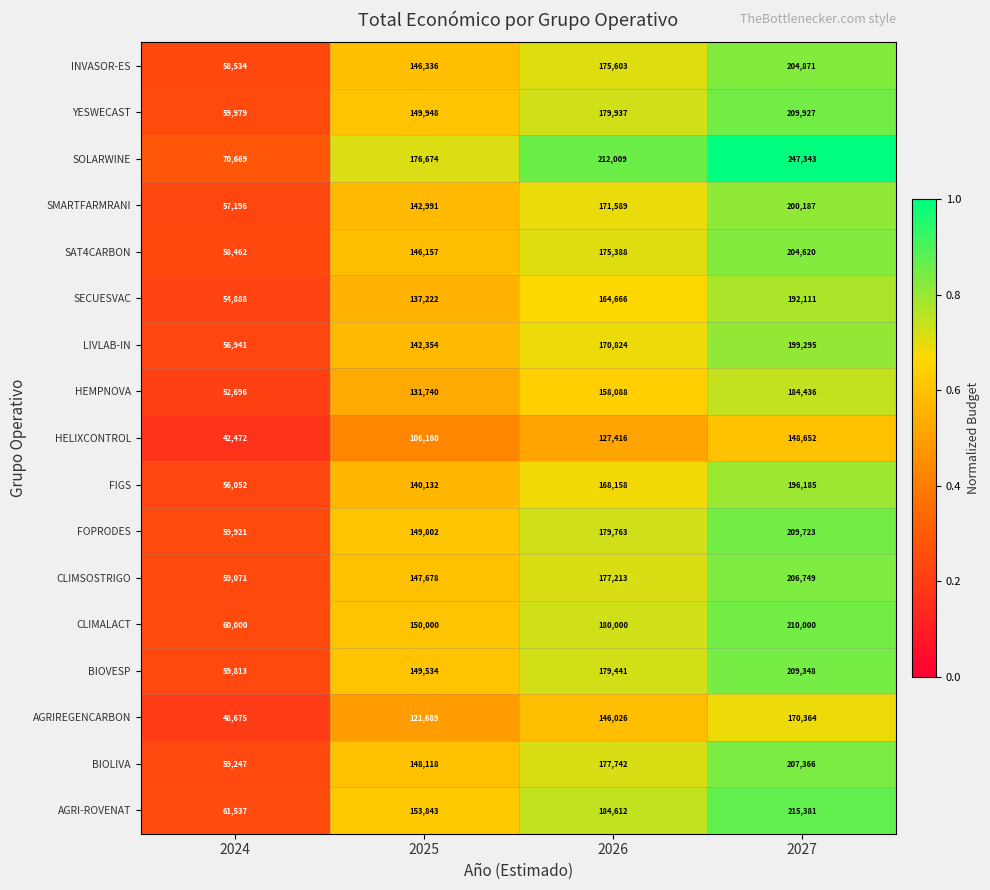

Is the value of INVASOR-ES at 2027 greater than the value of YESWECAST at 2025?

Yes